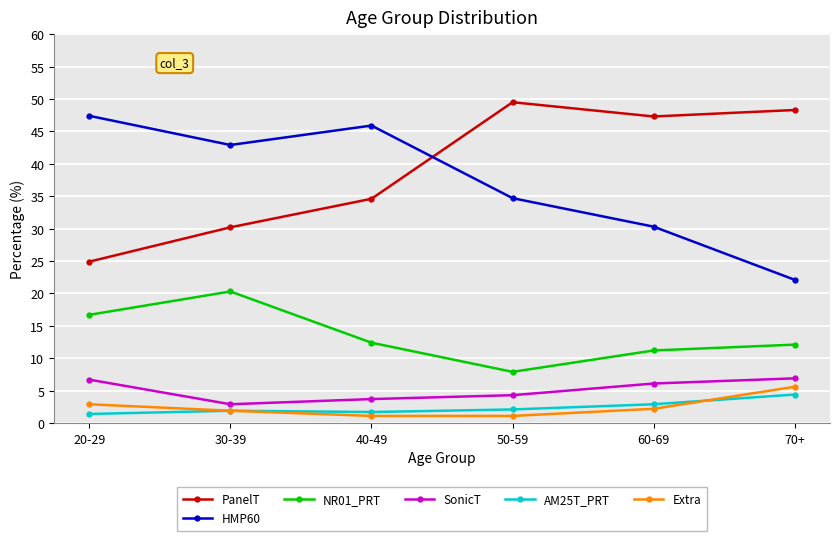

True or false: HMP60 has a value of 11.0 at 30-39.

False